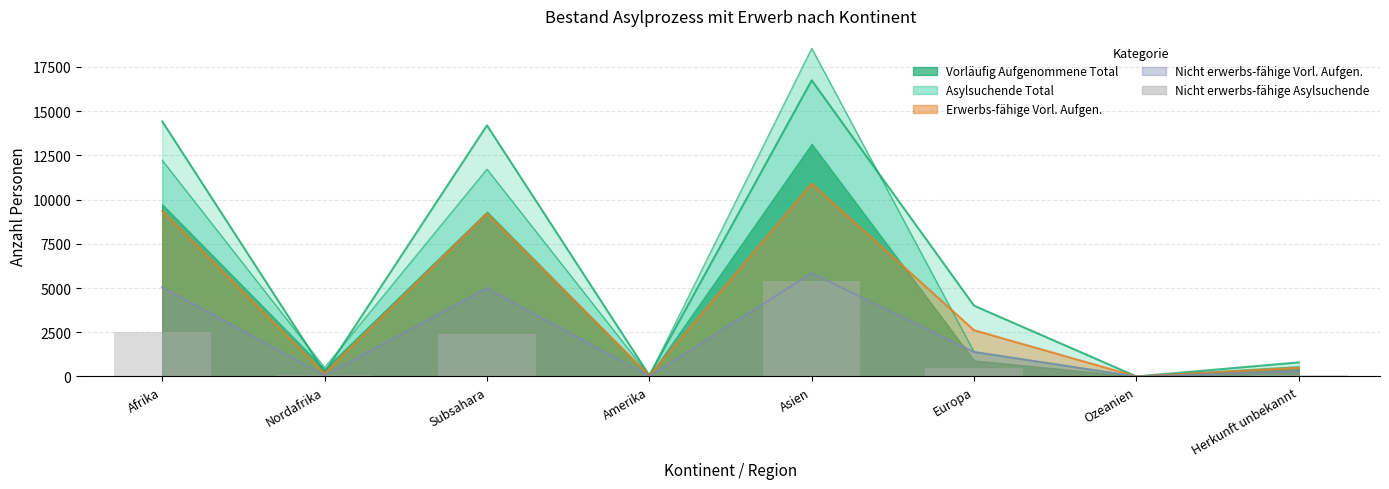

Is it true that the value at Subsahara is 2400?

True